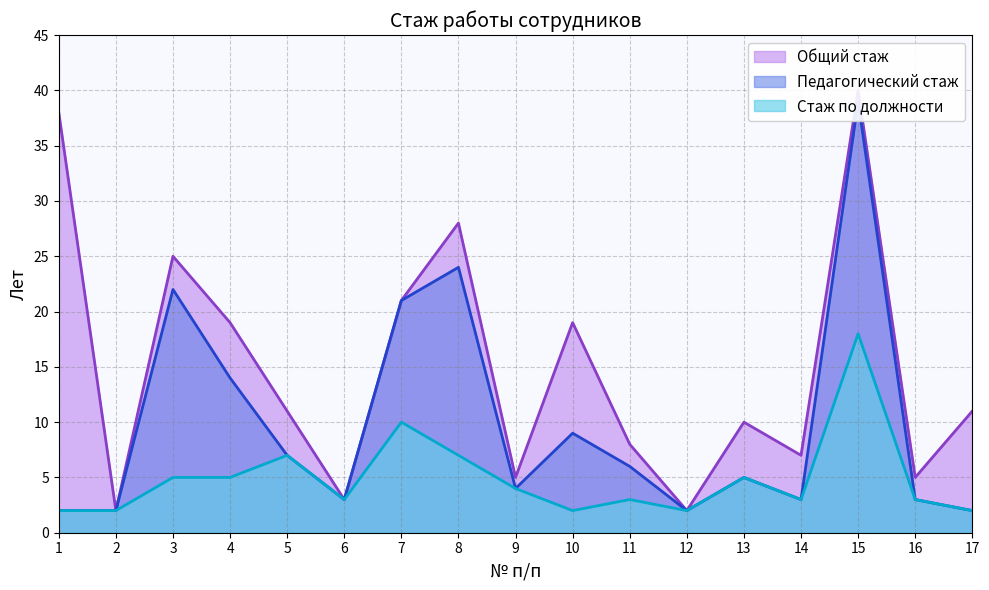

At which category is the sum across all series the highest?

15